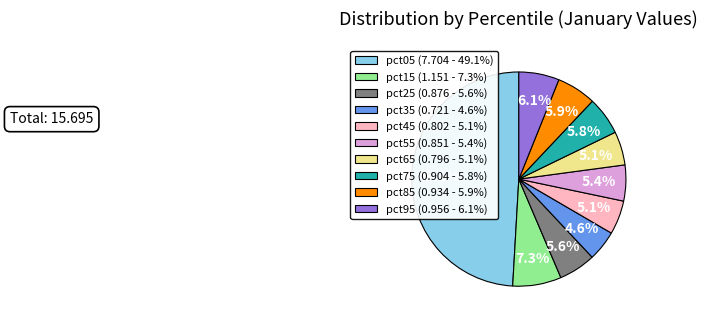

To the nearest percent, what is the difference between the largest and smallest slice percentages?

44%